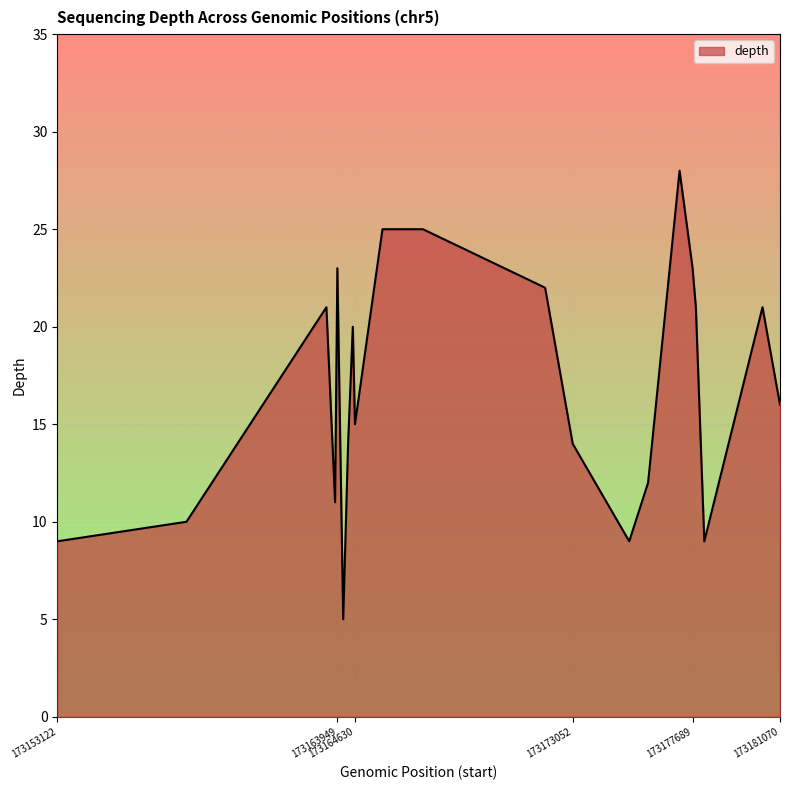

How many categories are shown in the chart?

21